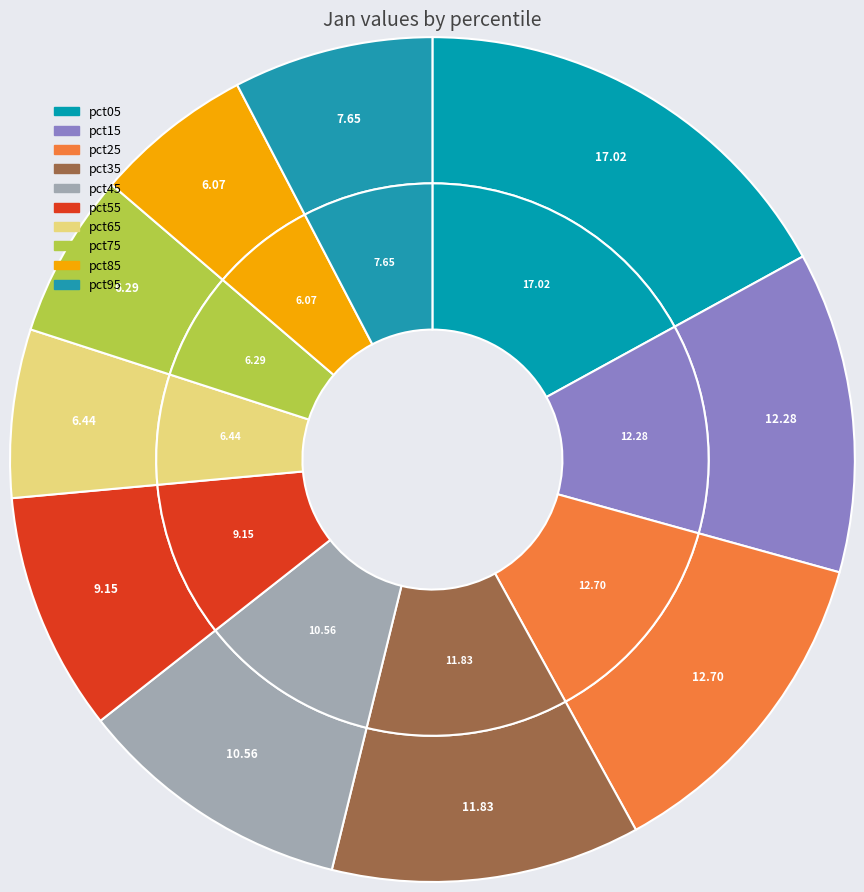

To the nearest percent, what is the difference between the largest and smallest slice percentages?

11%